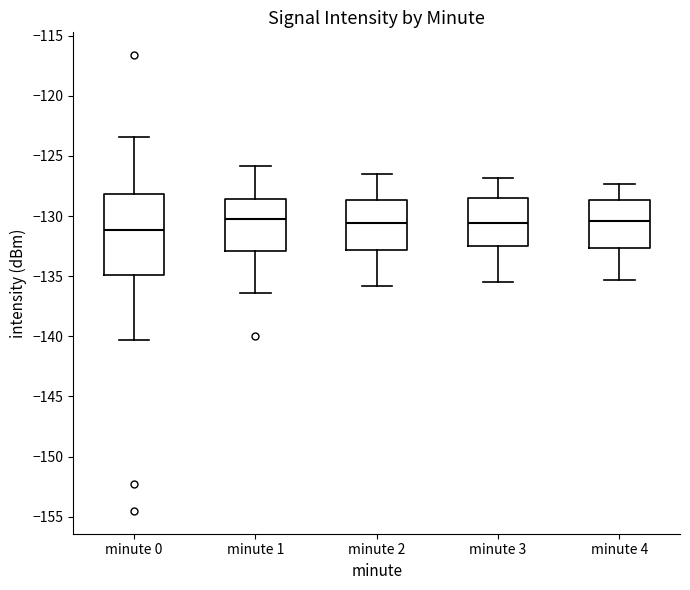

Which box's median line is the lowest?

minute 0